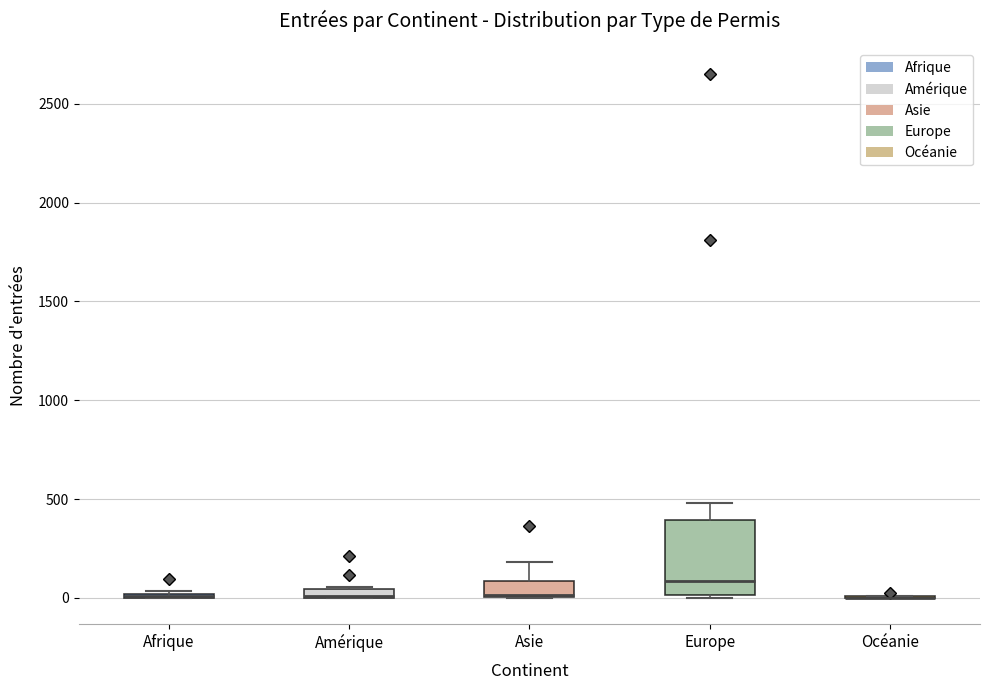

Where does the upper whisker of the box for Europe end on the y-axis? The values are not printed on the chart, so give them approximately, as read against the axis.

500